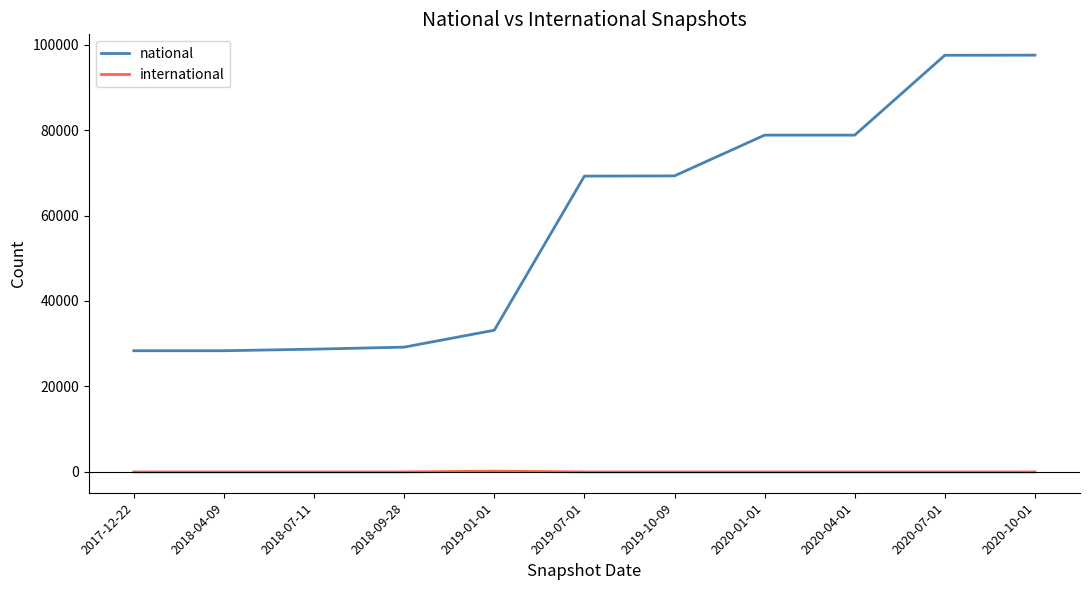

What position from the left is 2017-12-22?

1